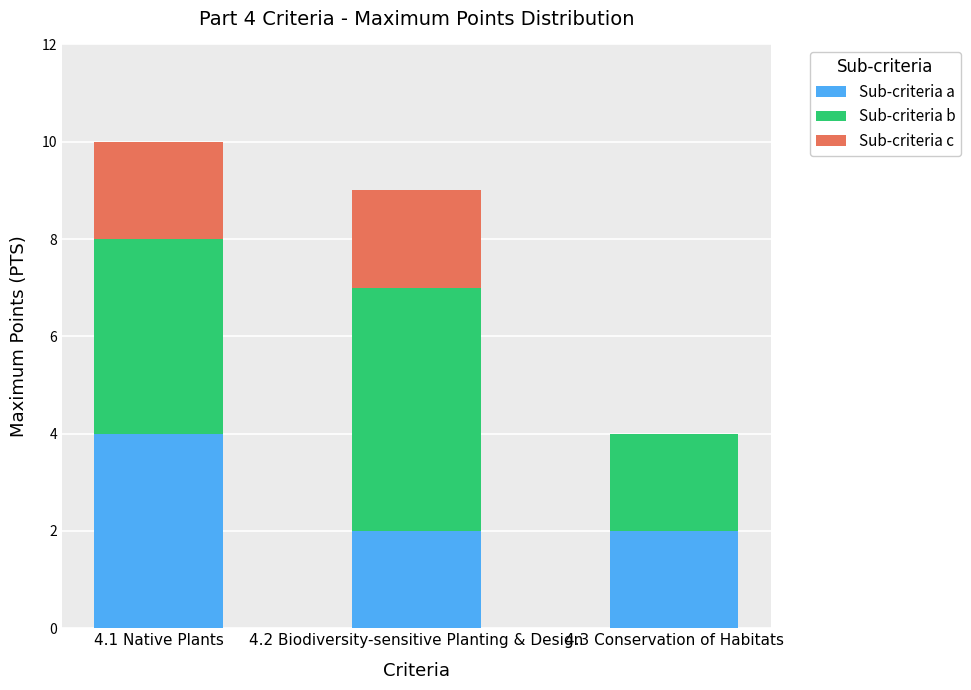

What is the sum of the Sub-criteria a values at 4.1 Native Plants and 4.3 Conservation of Habitats?

6